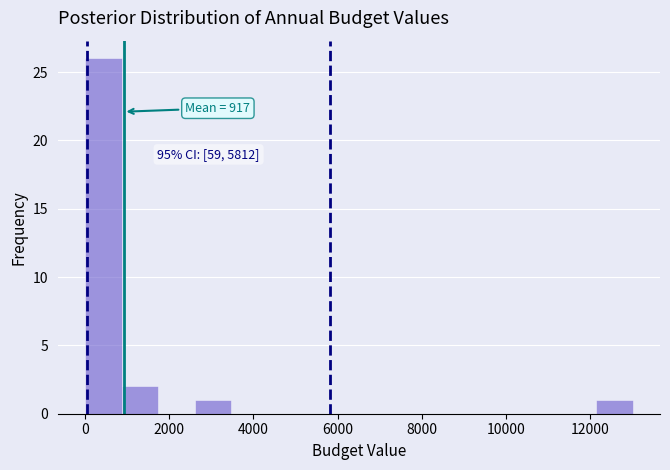

Which range on the x-axis has the tallest bar?

0 to 800